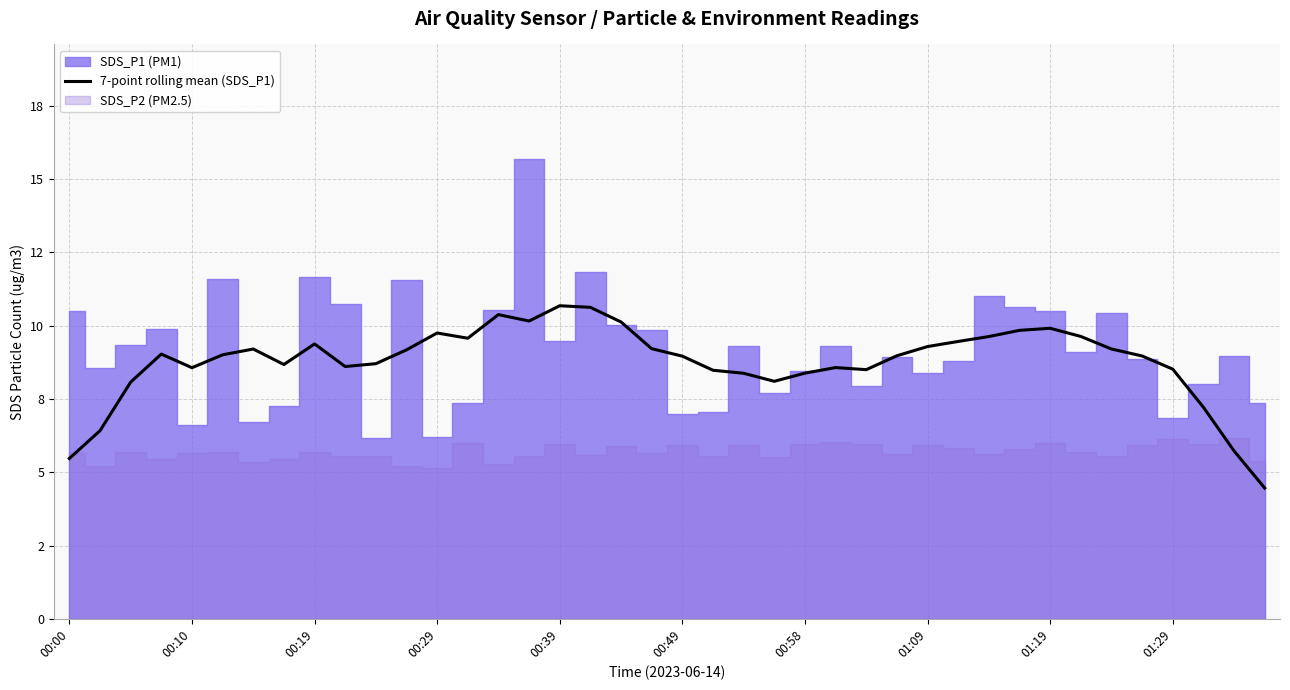

The chart shows a value of 13.2 at 26. True or false?

False